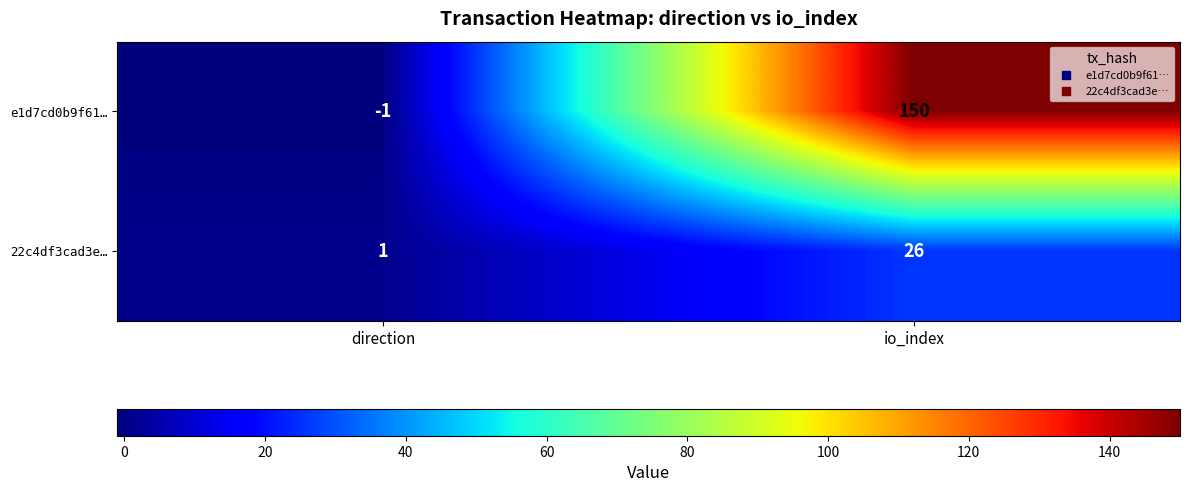

At which category does the chart reach its minimum across all series?

direction